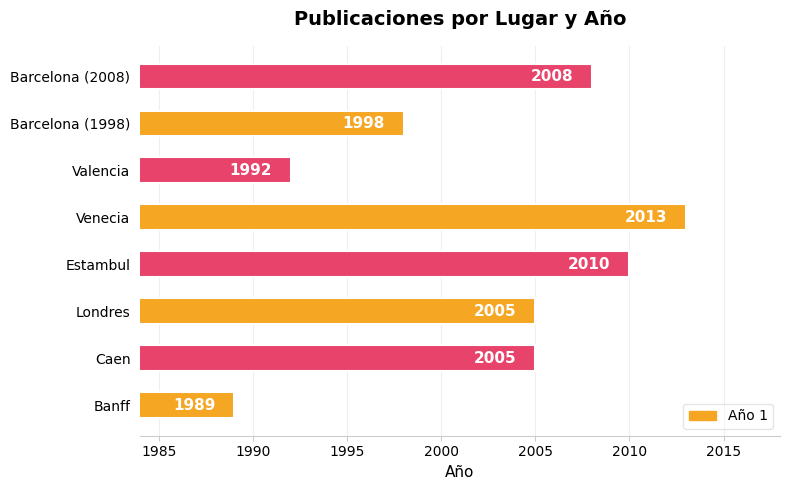

How many bars are there in total?

8